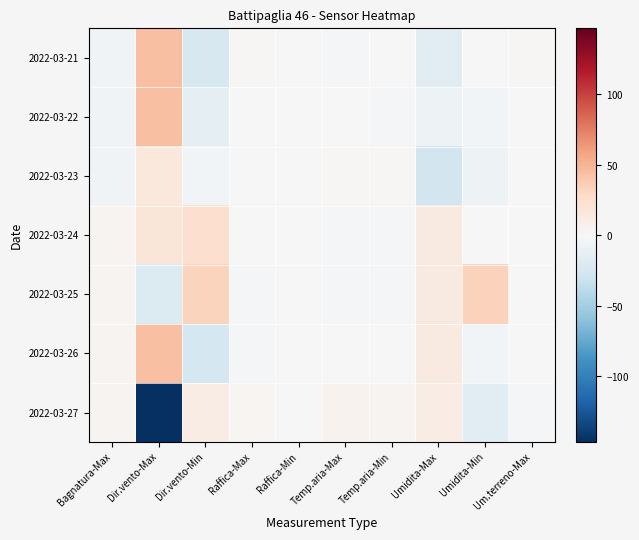

Which series changed the most between Raffica-Min and Temp.aria-Max?

2022-03-27